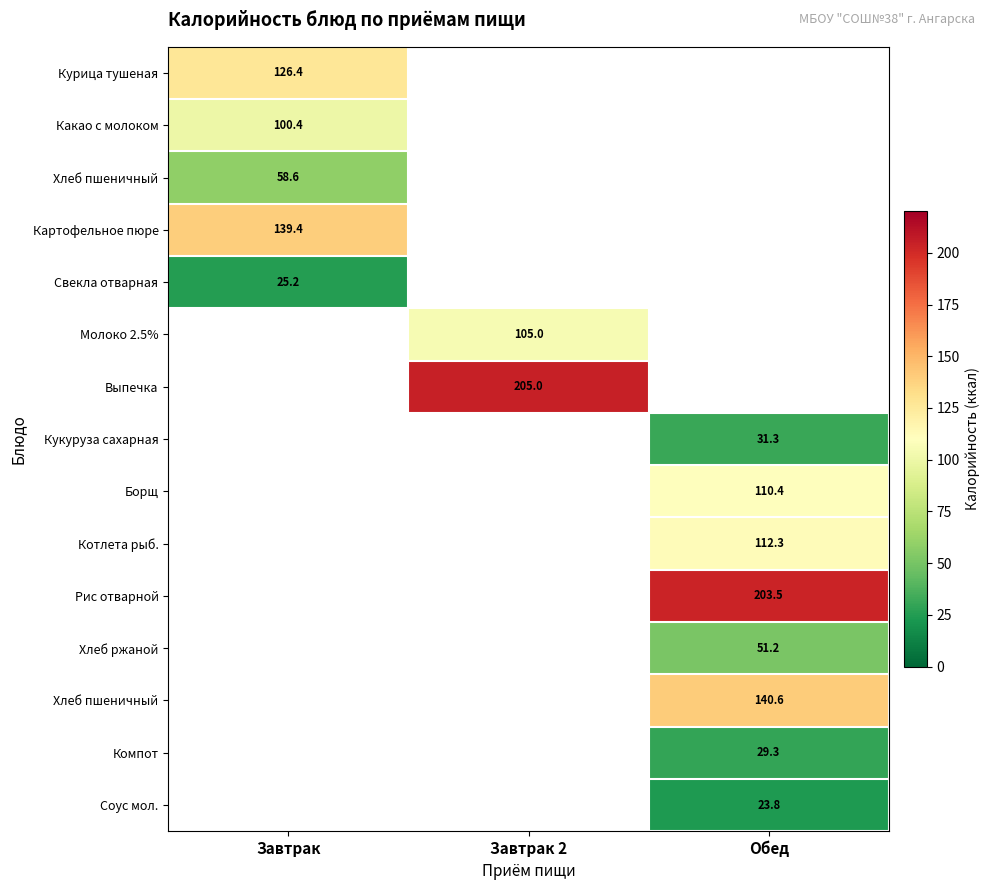

How many categories are shown in the chart?

3